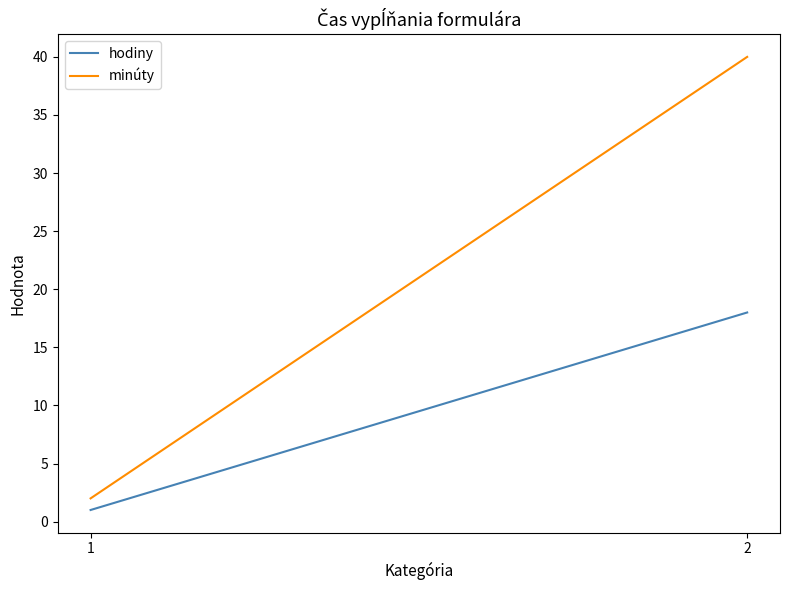

Which series has the widest spread of values?

minúty